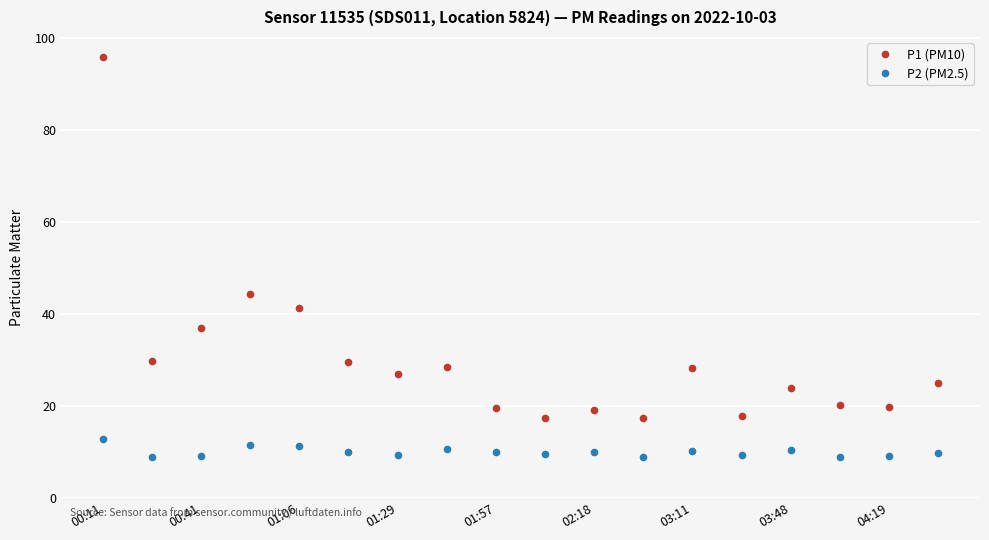

What is the greatest value displayed?

95.9